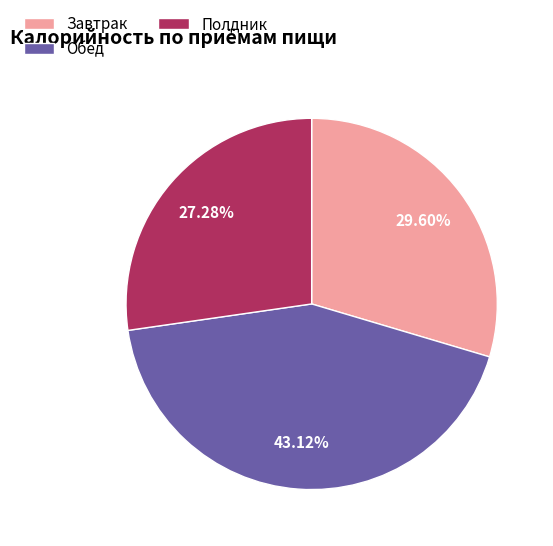

Is there a majority slice in this chart?

No